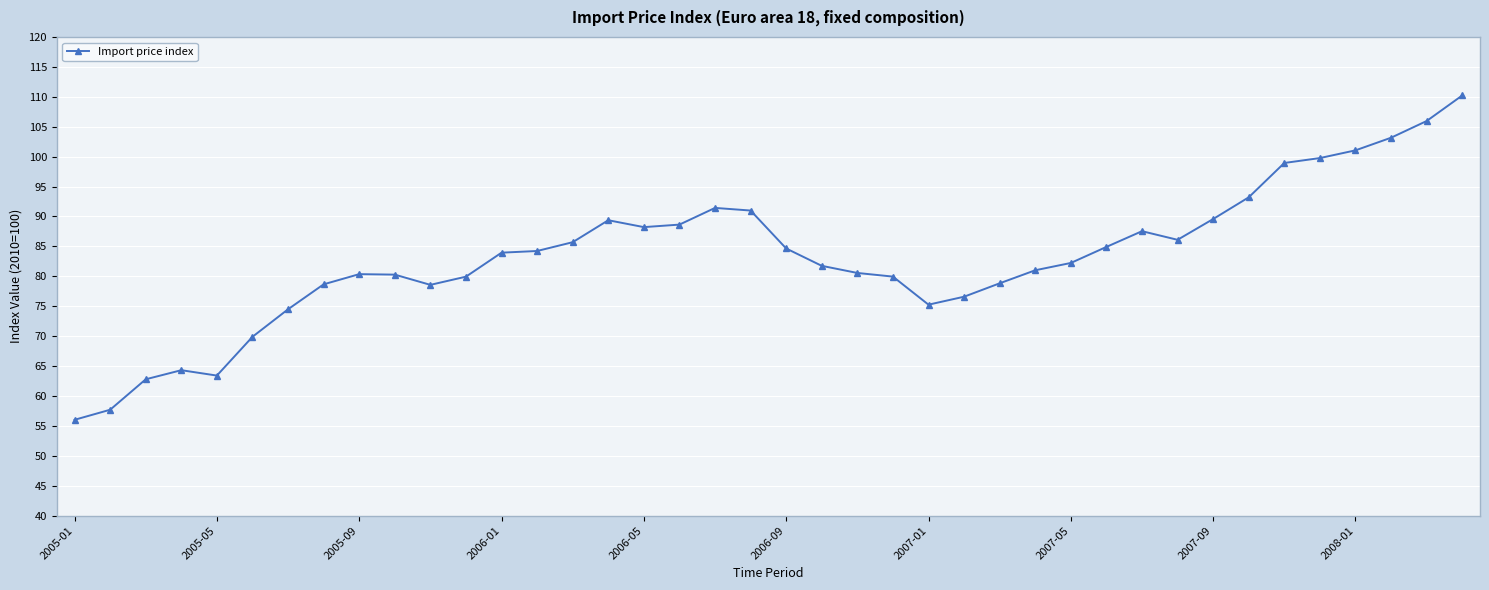

True or false: the data has more than 1 interior local peaks.

True